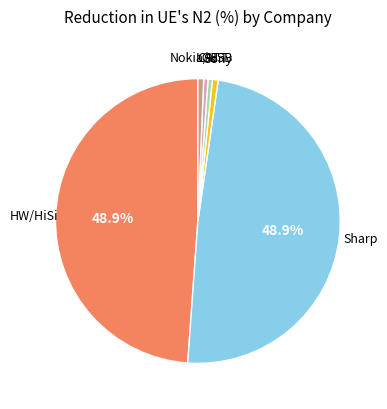

Is there any slice that represents more than half of the pie?

No